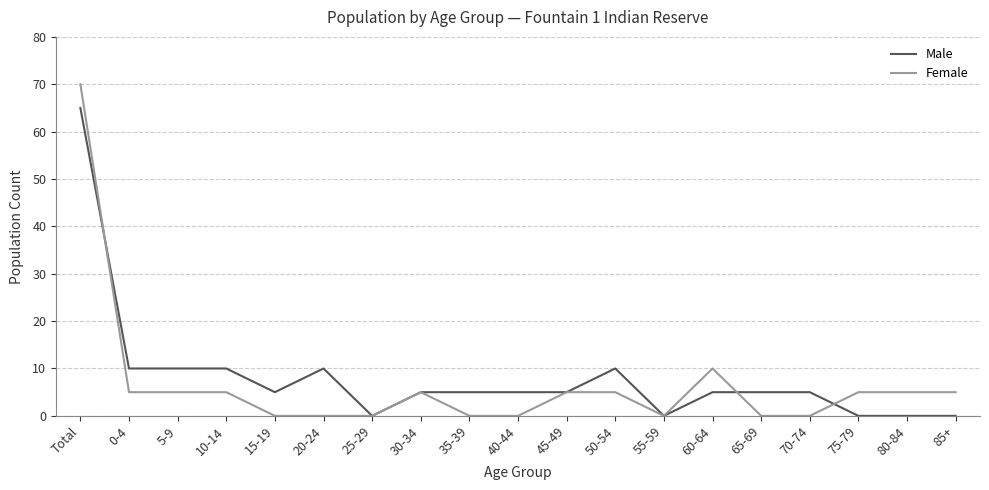

What is the difference between the Male values at 35-39 and 25-29?

5